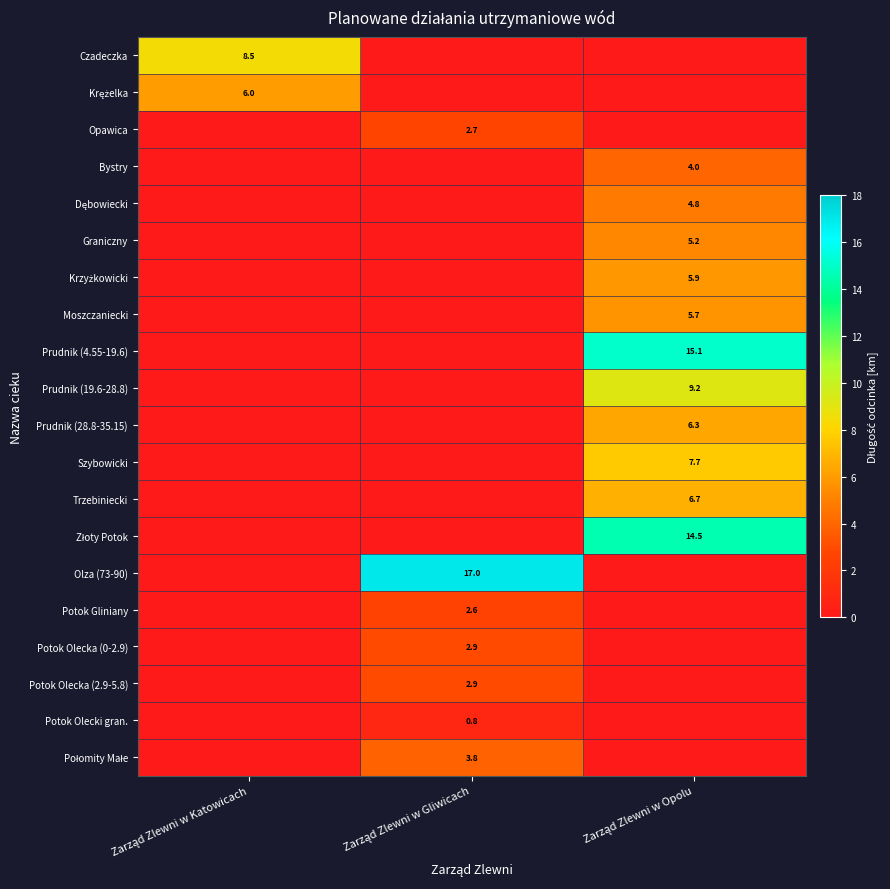

At Zarząd Zlewni w Katowicach, list the series in order from largest to smallest.

Czadeczka, Krężelka, Opawica, Bystry, Dębowiecki, Graniczny, Krzyżkowicki, Moszczaniecki, Prudnik (4.55-19.6), Prudnik (19.6-28.8), Prudnik (28.8-35.15), Szybowicki, Trzebiniecki, Złoty Potok, Olza (73-90), Potok Gliniany, Potok Olecka (0-2.9), Potok Olecka (2.9-5.8), Potok Olecki gran., Połomity Małe